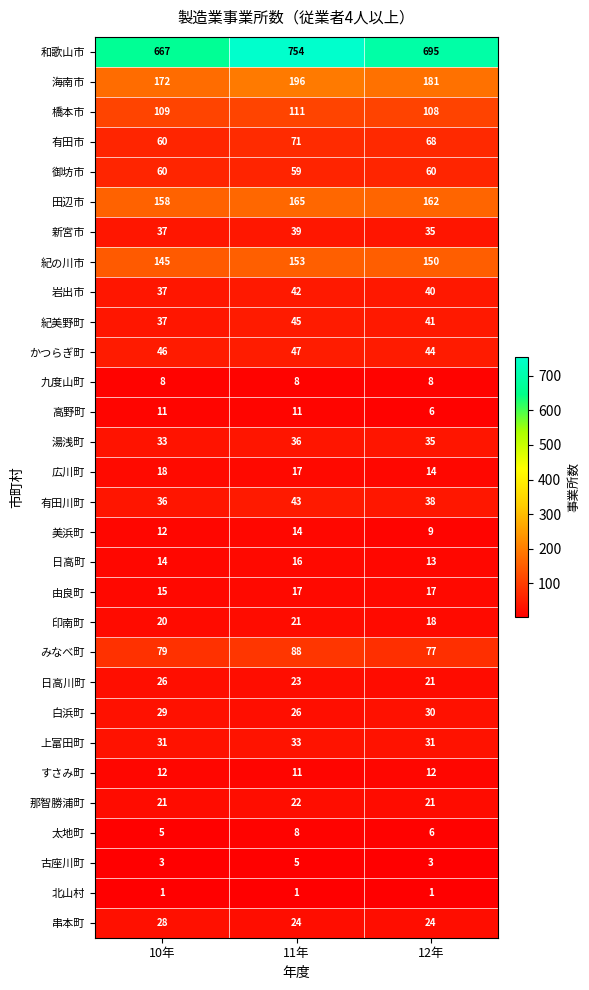

Between 11年 and 12年, which series saw the biggest shift?

和歌山市